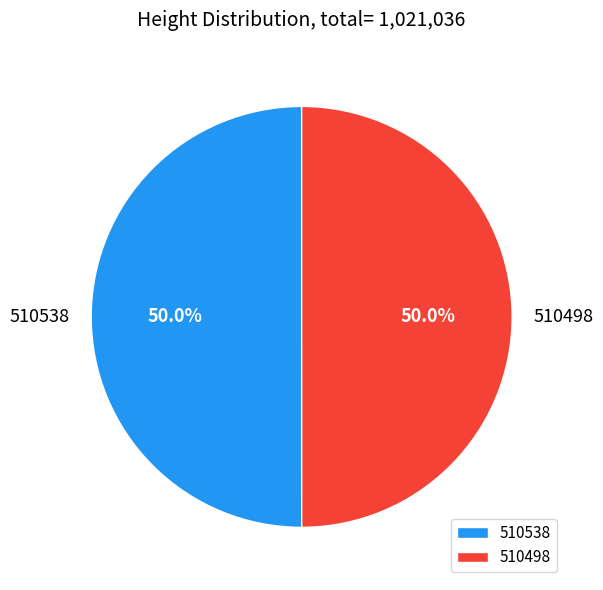

To the nearest percent, what is the average slice percentage?

50%